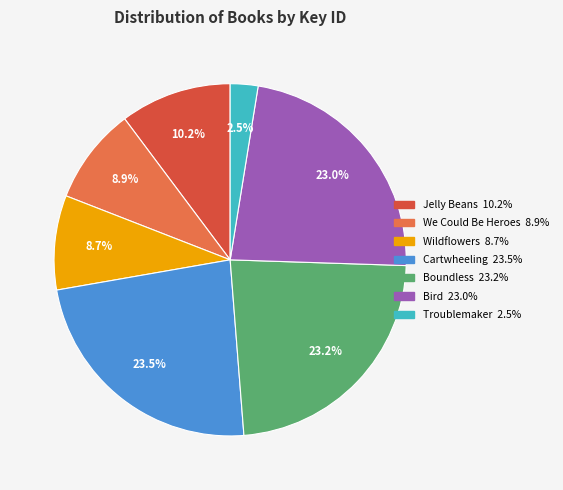

Is there any slice that represents more than half of the pie?

No